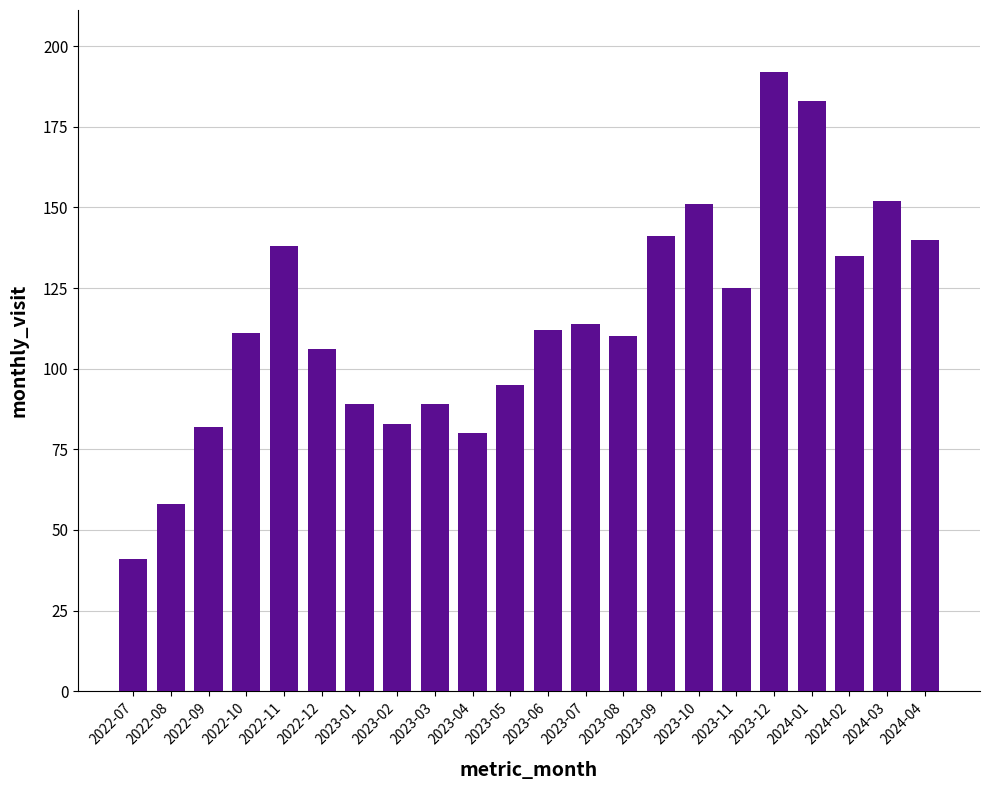

Which has a higher value, 2023-02 or 2023-01?

2023-01